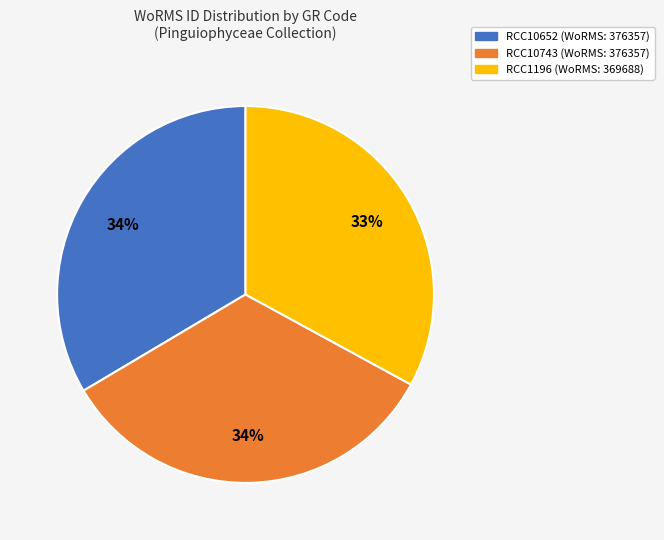

To the nearest percent, what is the combined percentage of RCC10652 and RCC10743?

67%